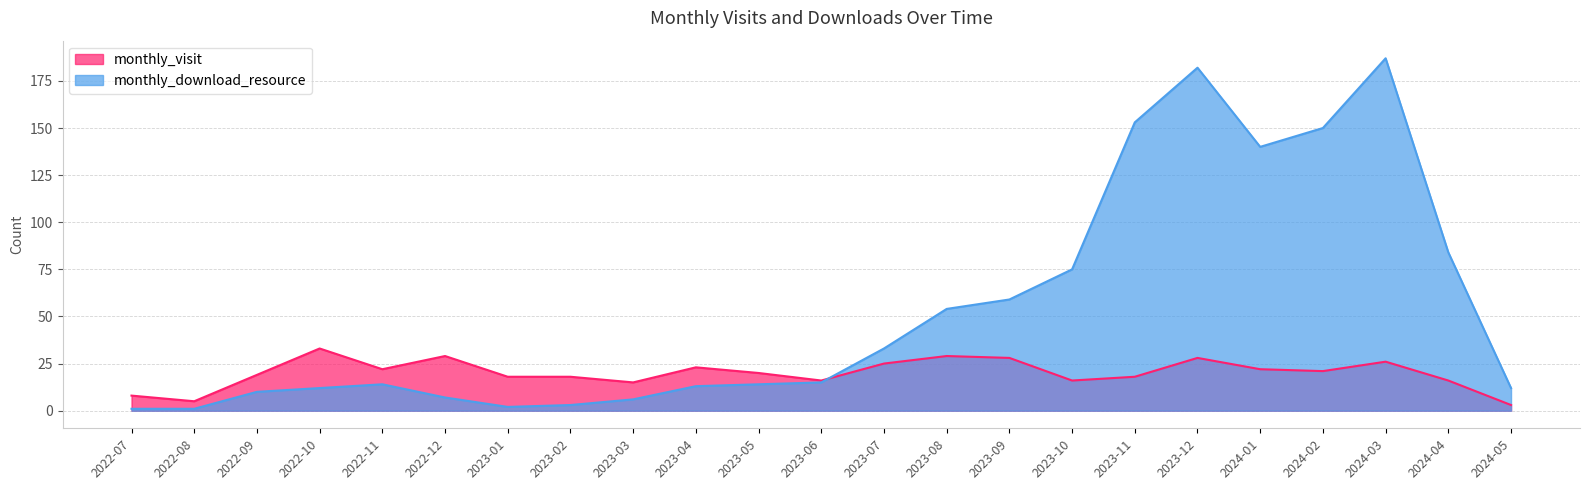

At 2023-07, list the series in order from largest to smallest.

monthly_download_resource, monthly_visit